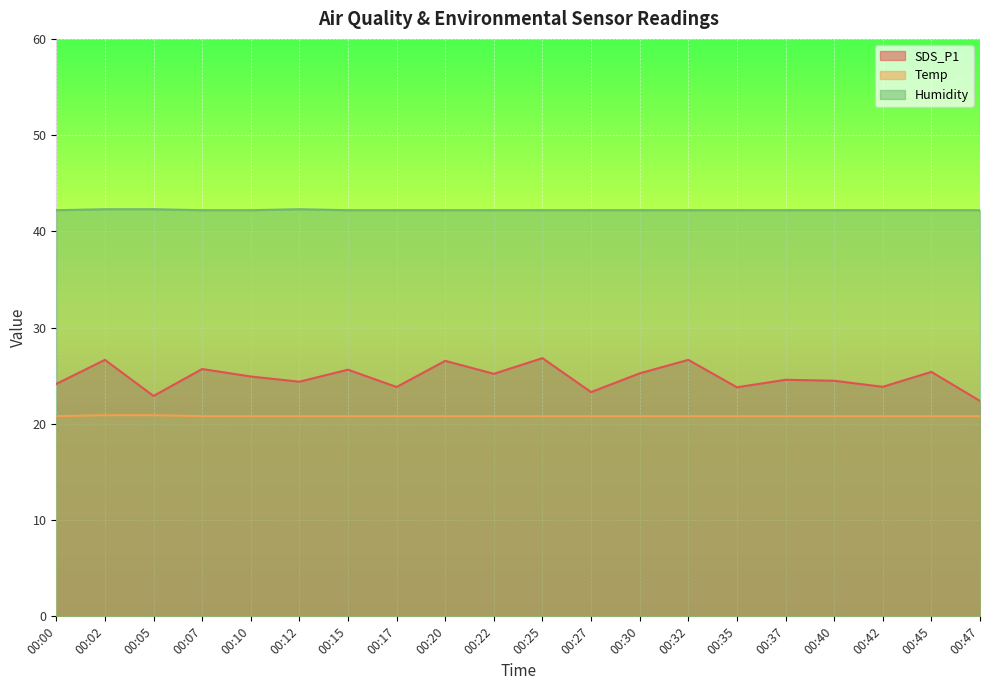

List the series in order of their peak value, lowest first.

Temp, SDS_P1, Humidity